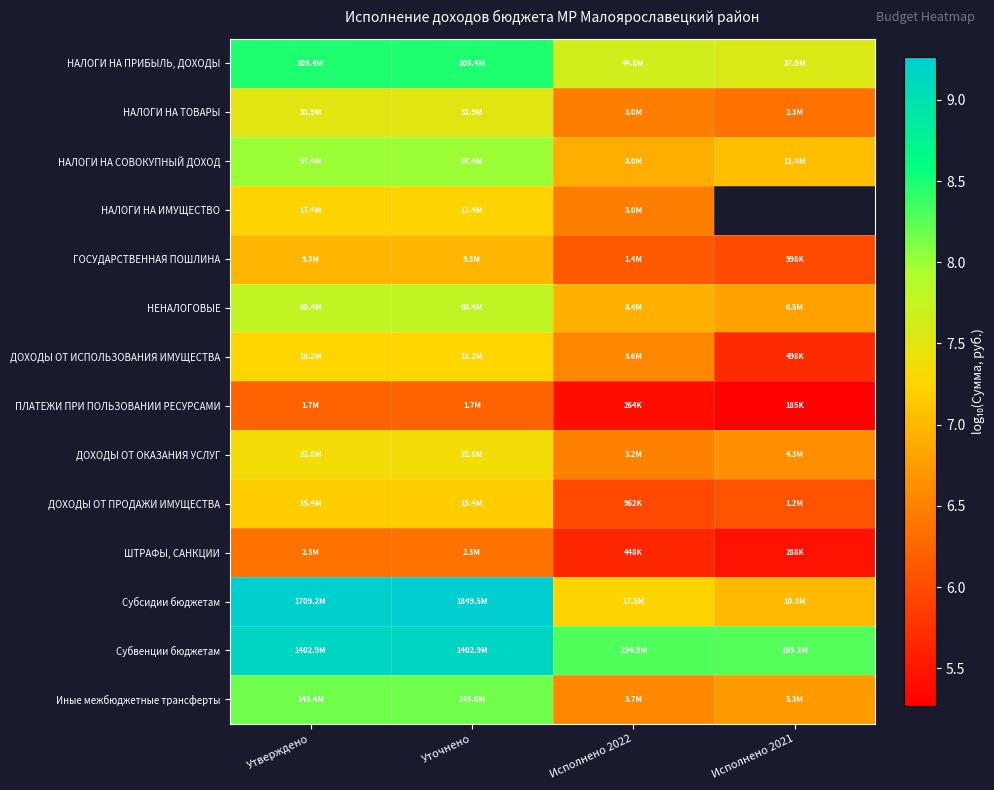

At which label does ПЛАТЕЖИ ПРИ ПОЛЬЗОВАНИИ РЕСУРСАМИ first exceed 6?

Утверждено